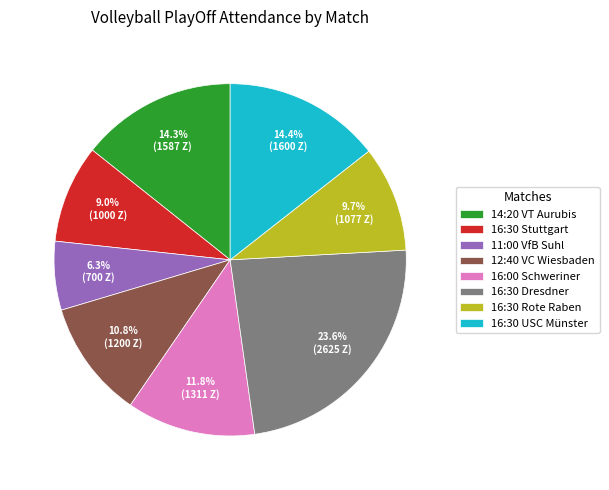

How much of the chart is everything except 11:00 VfB Suhl?

93.7%